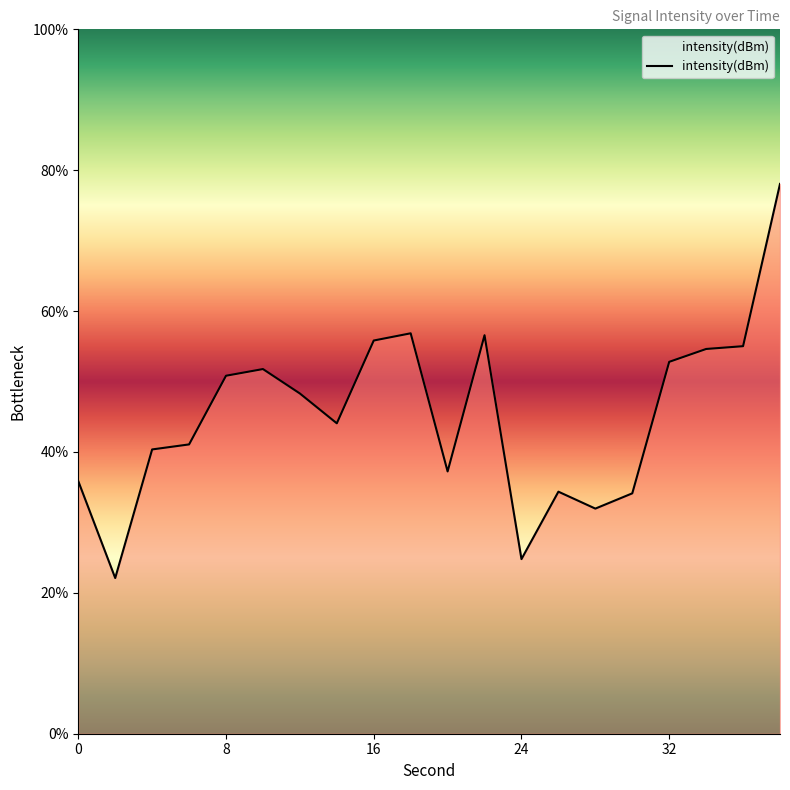

What is the smallest value displayed?

22.1